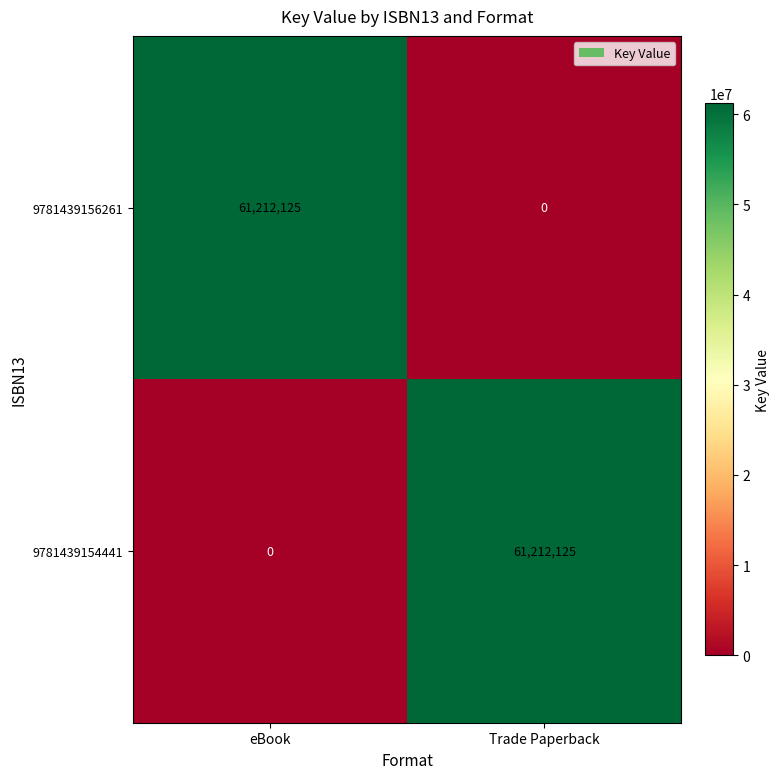

Rank the series at eBook from highest to lowest value.

9781439156261, 9781439154441